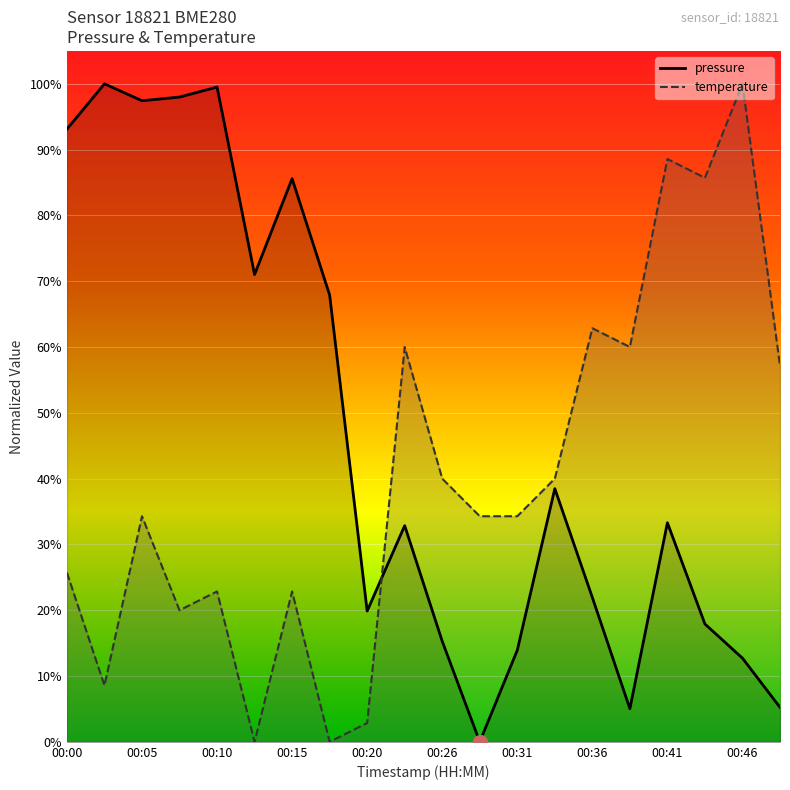

List the series in order of their overall mean, lowest first.

temperature, pressure